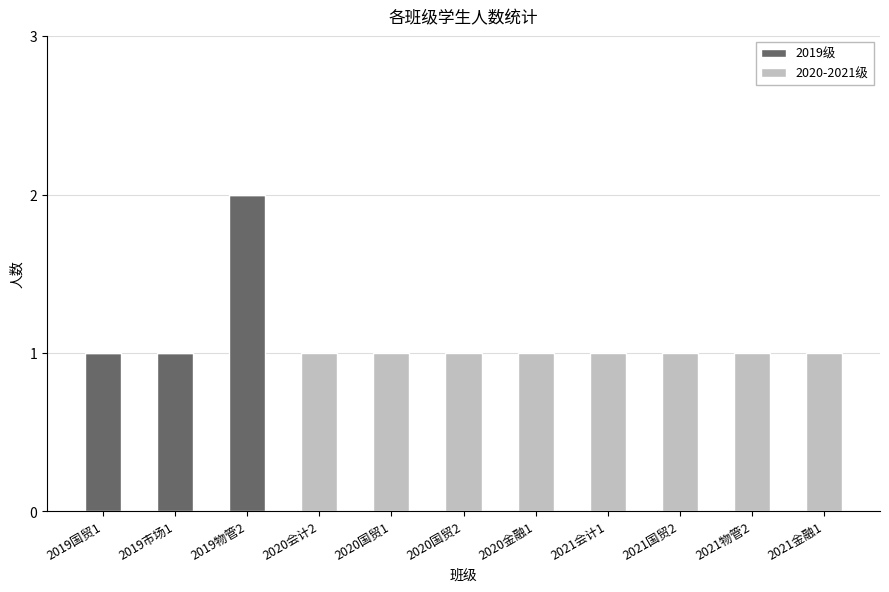

True or false: 2019级 has a value of 3 at 2019物管2.

False